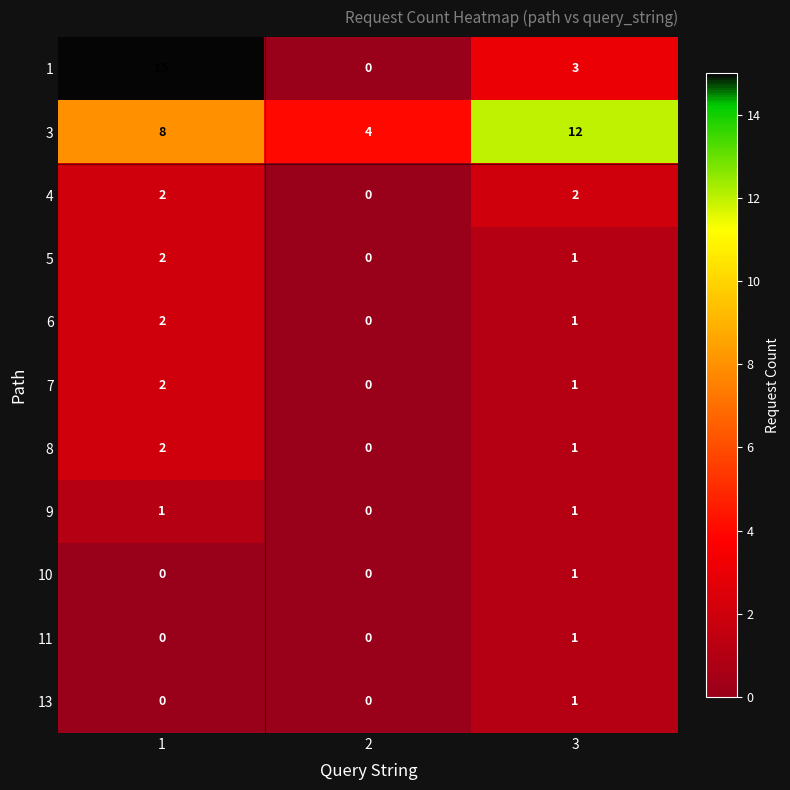

What is the total value across all series at 1?

34